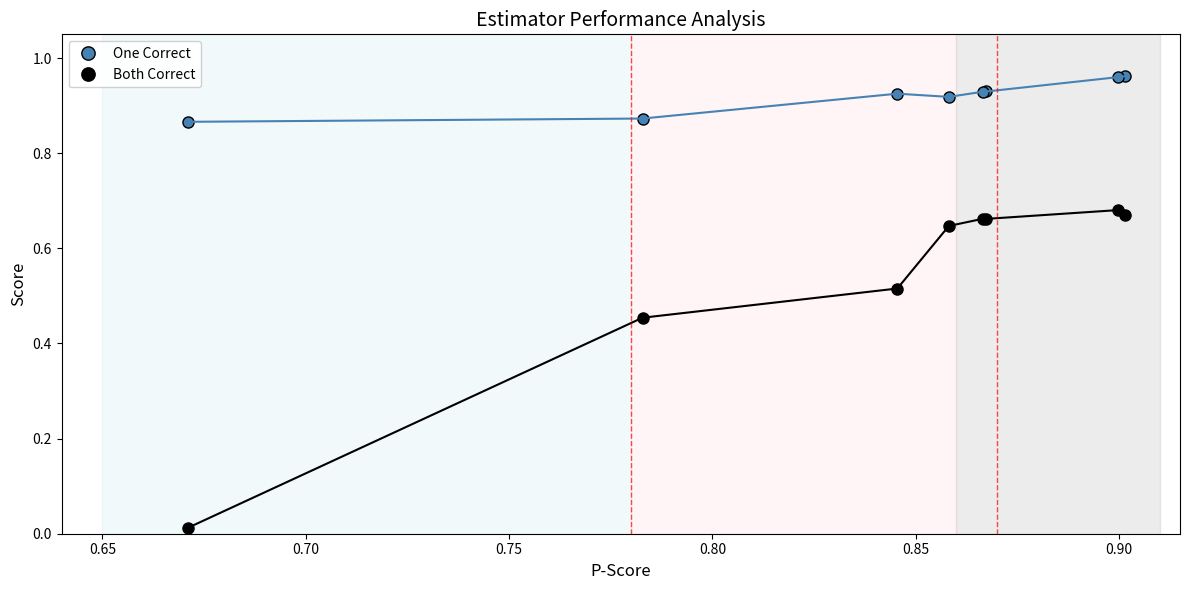

True or false: Both Correct and One Correct intersect in this chart.

False